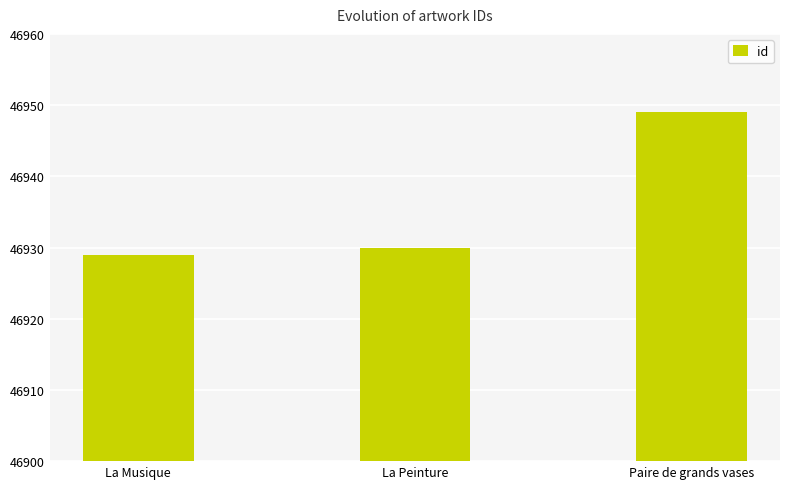

At which label is the value closest to 46939?

La Peinture